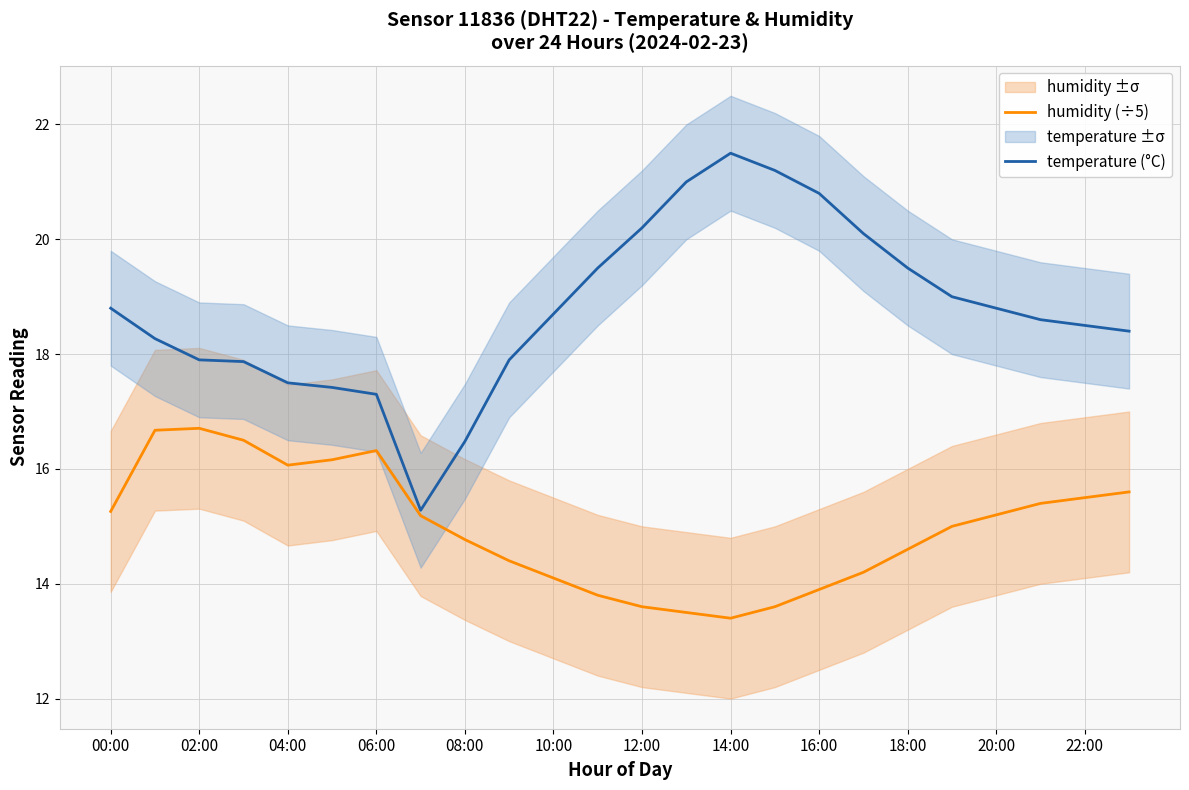

Which series has the widest spread of values?

temperature (°C)